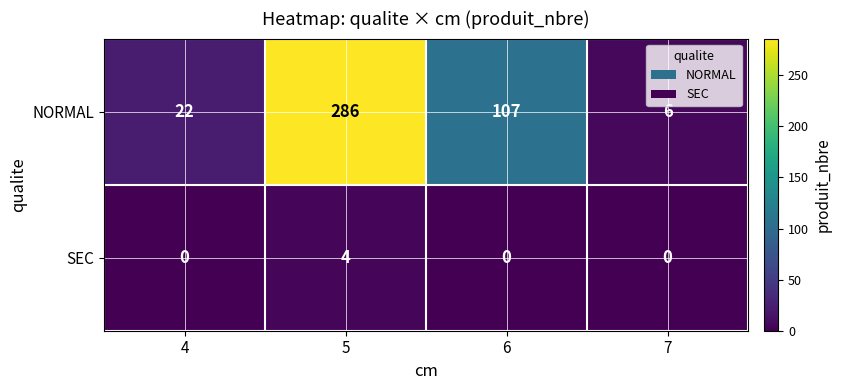

True or false: SEC has a value of 0 at 6.

True